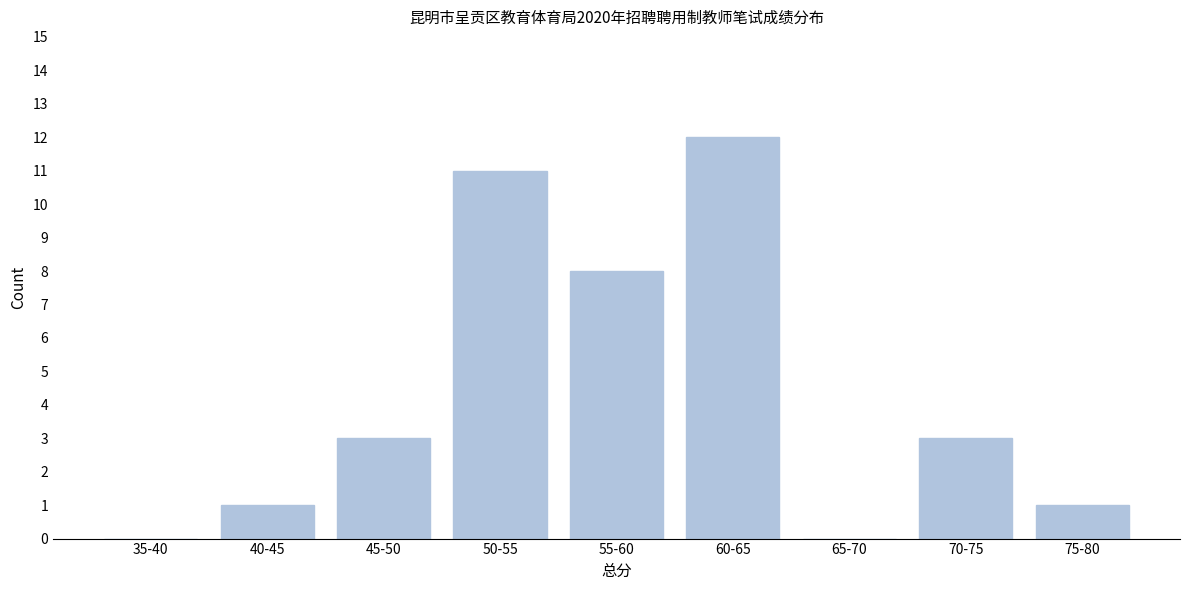

Reading left to right, what are all the values shown in this chart?

35-40=0	40-45=1	45-50=3	50-55=11	55-60=8	60-65=12	65-70=0	70-75=3	75-80=1